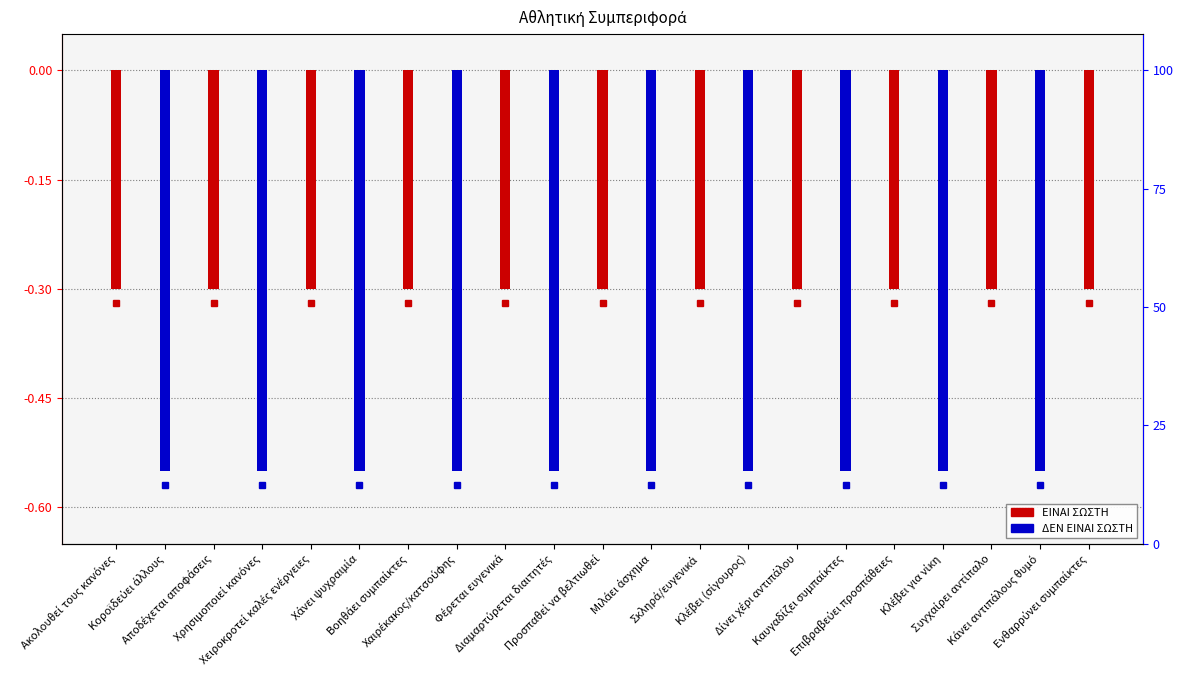

How many values in ΔΕΝ ΕΙΝΑΙ ΣΩΣΤΗ are below zero?

10